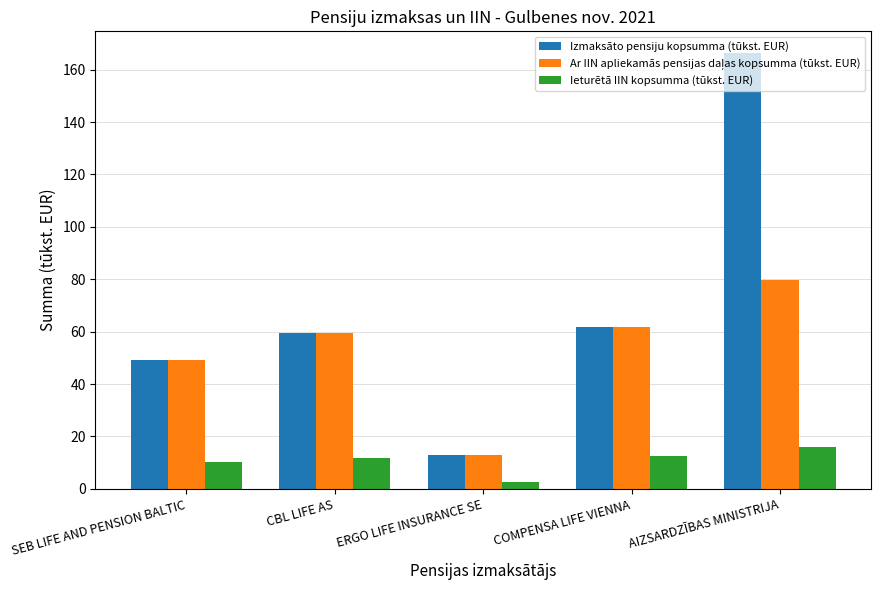

What is the total value across all series at AIZSARDZĪBAS MINISTRIJA?

261.9